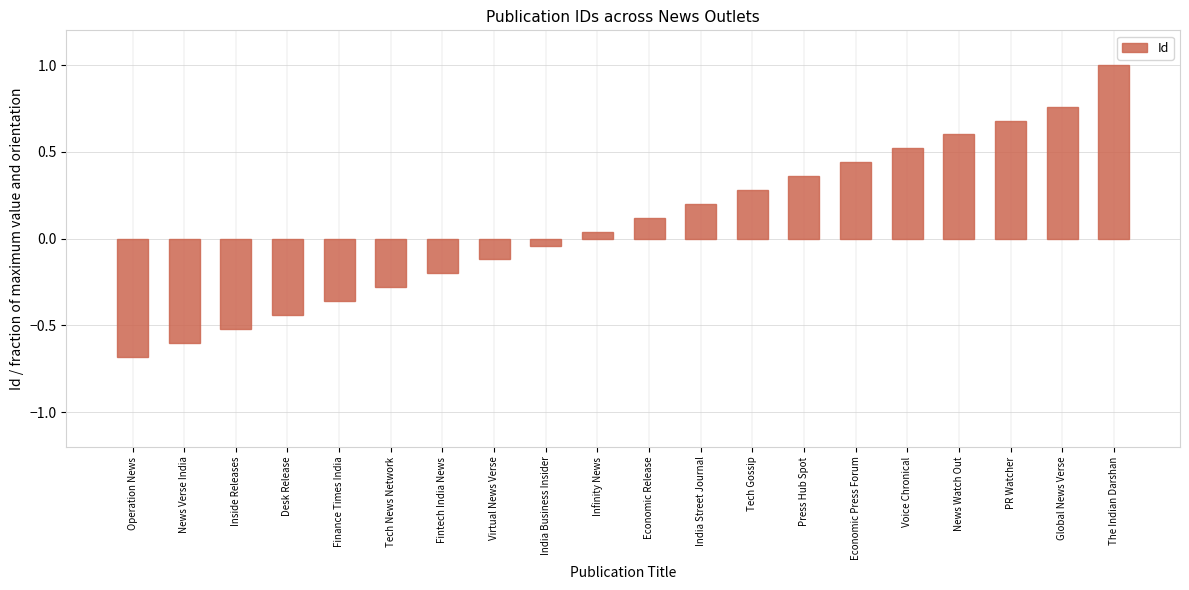

Where does the data first go above 0?

Infinity News